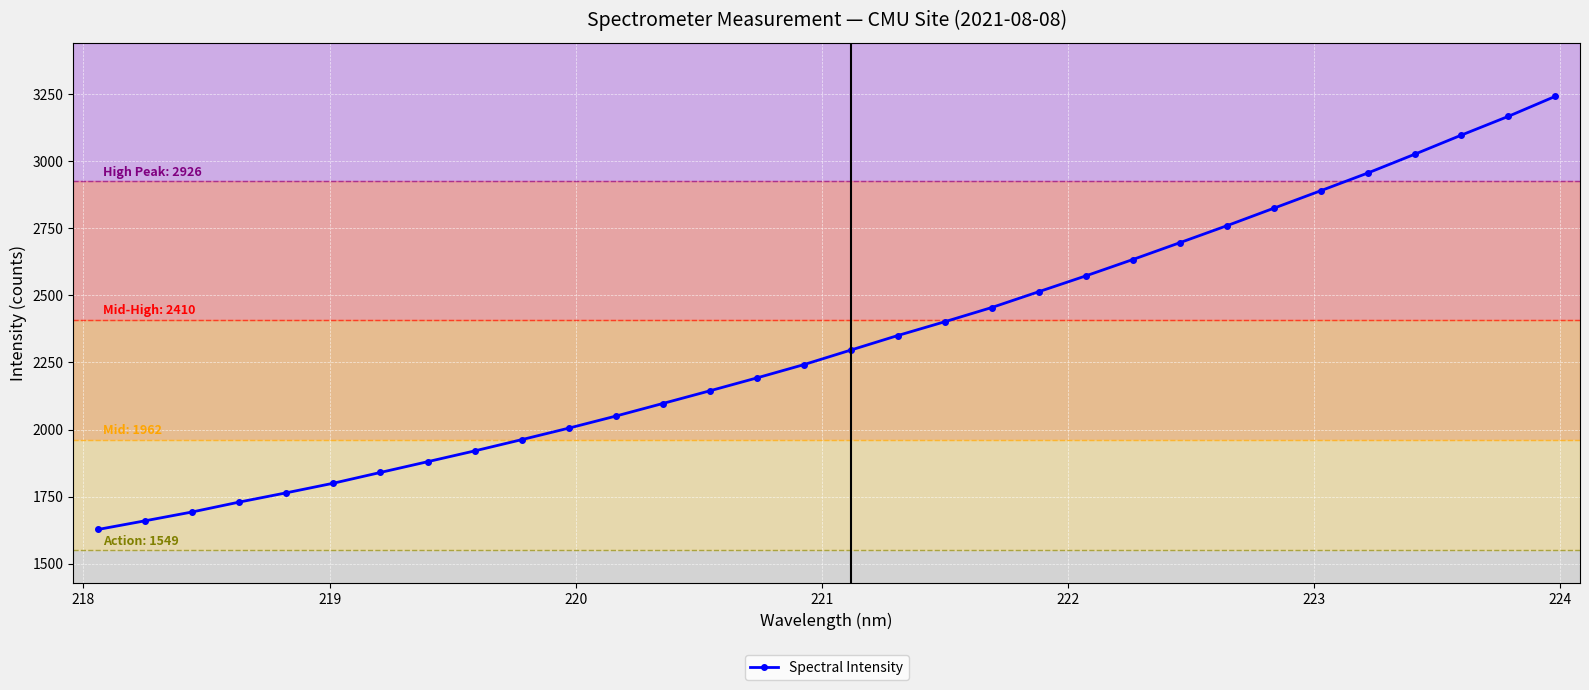

What is the greatest value displayed?

3242.5